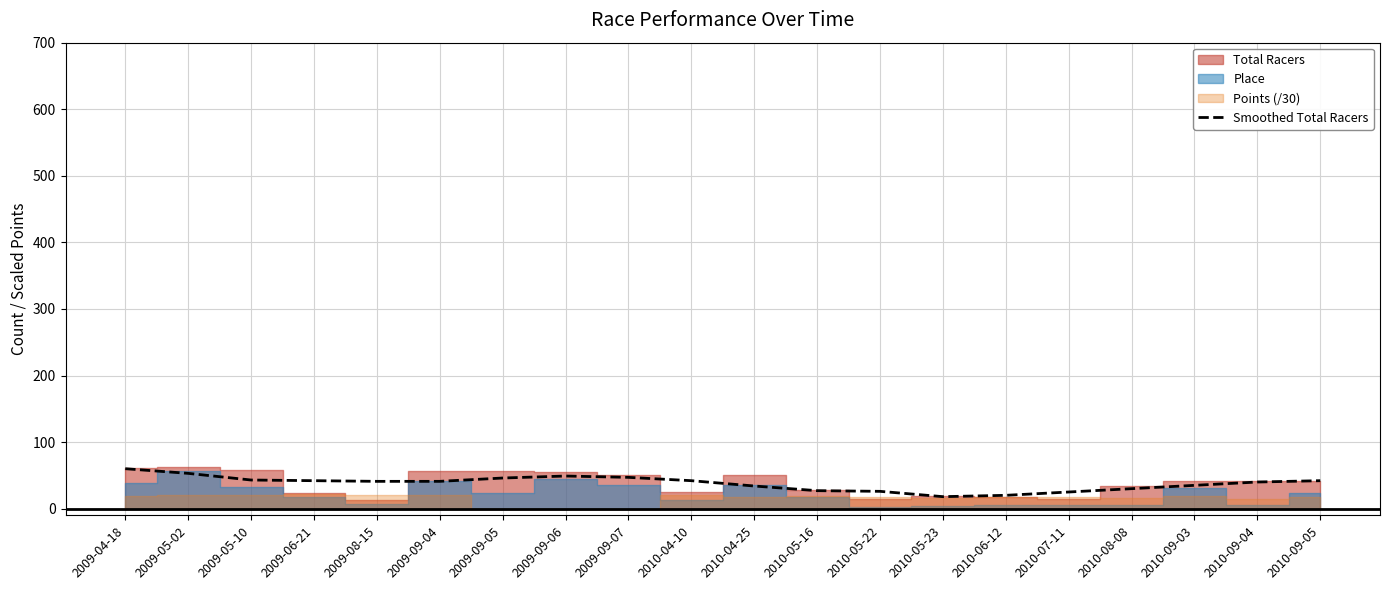

What is the maximum value for Smoothed Total Racers?

60